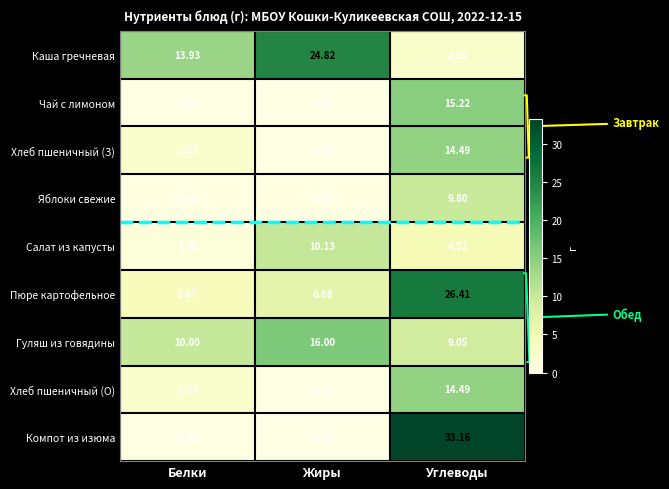

At which label does Хлеб пшеничный (О) reach its minimum?

Жиры